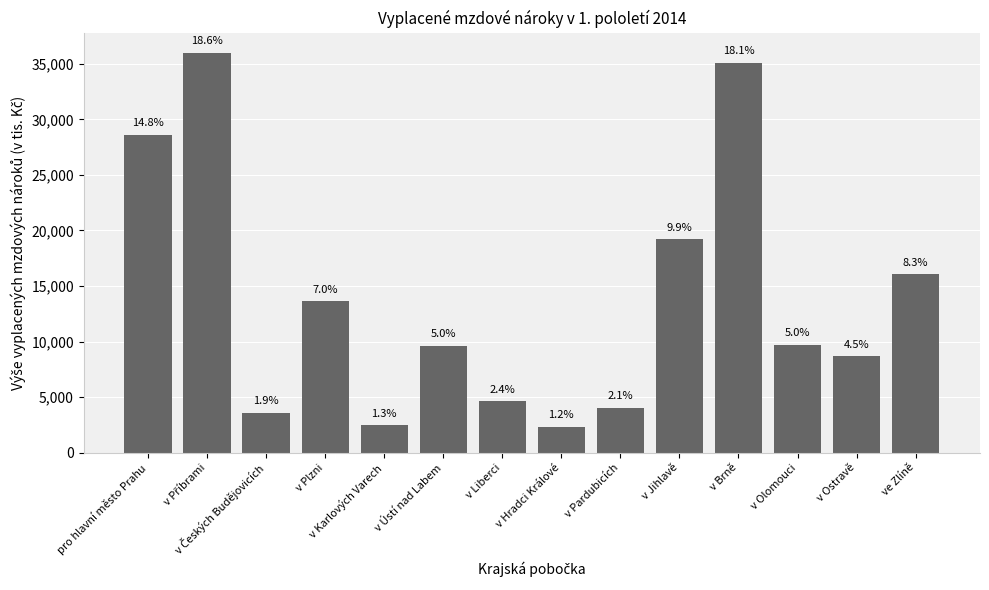

Where does the data first go above 9714?

pro hlavní město Prahu